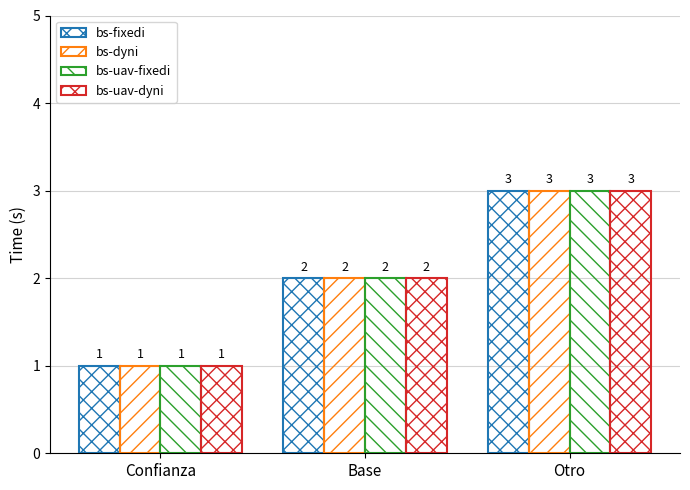

Between Base and Otro, which series saw the biggest shift?

bs-fixedi